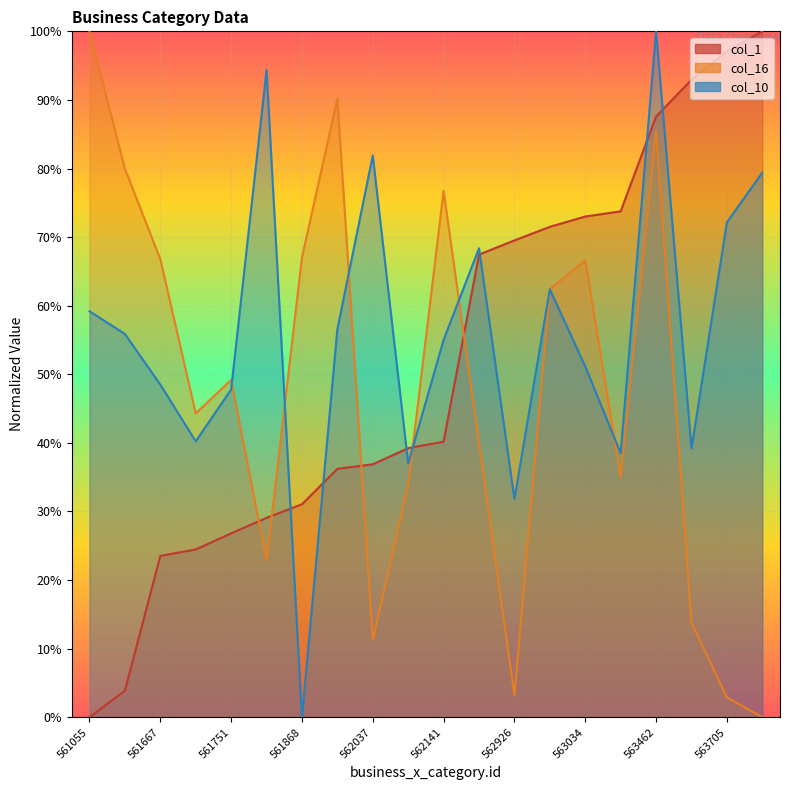

What is the difference between the highest and lowest values at 562926?

66.3